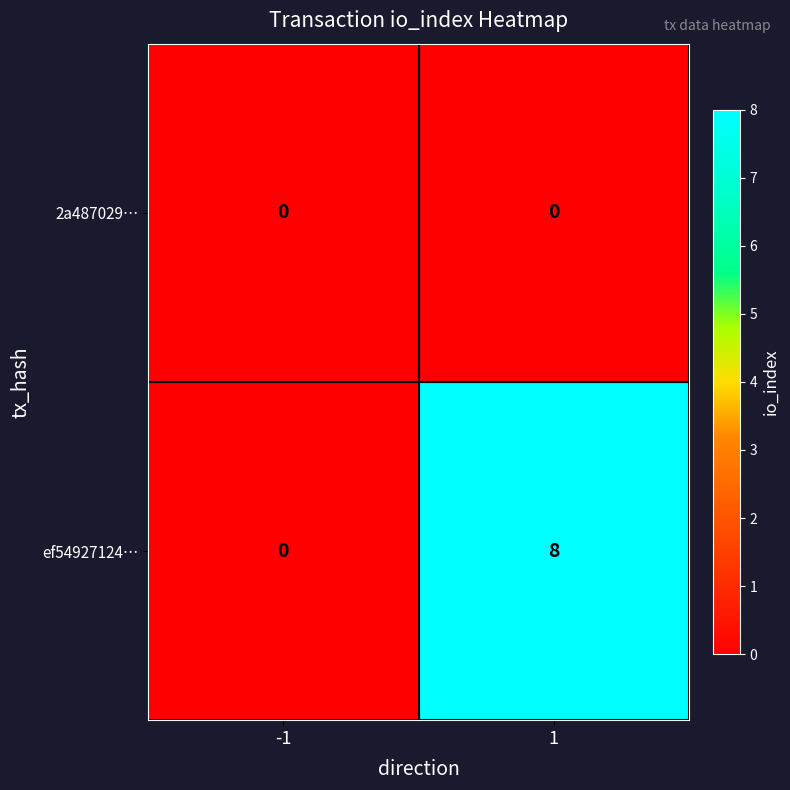

Count the number of data series in this chart.

2